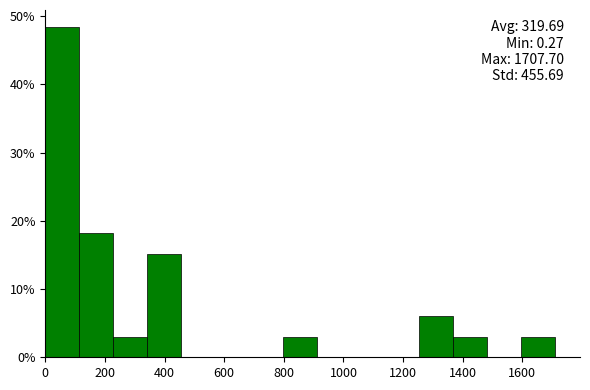

Which range on the x-axis has the tallest bar?

0 to 120